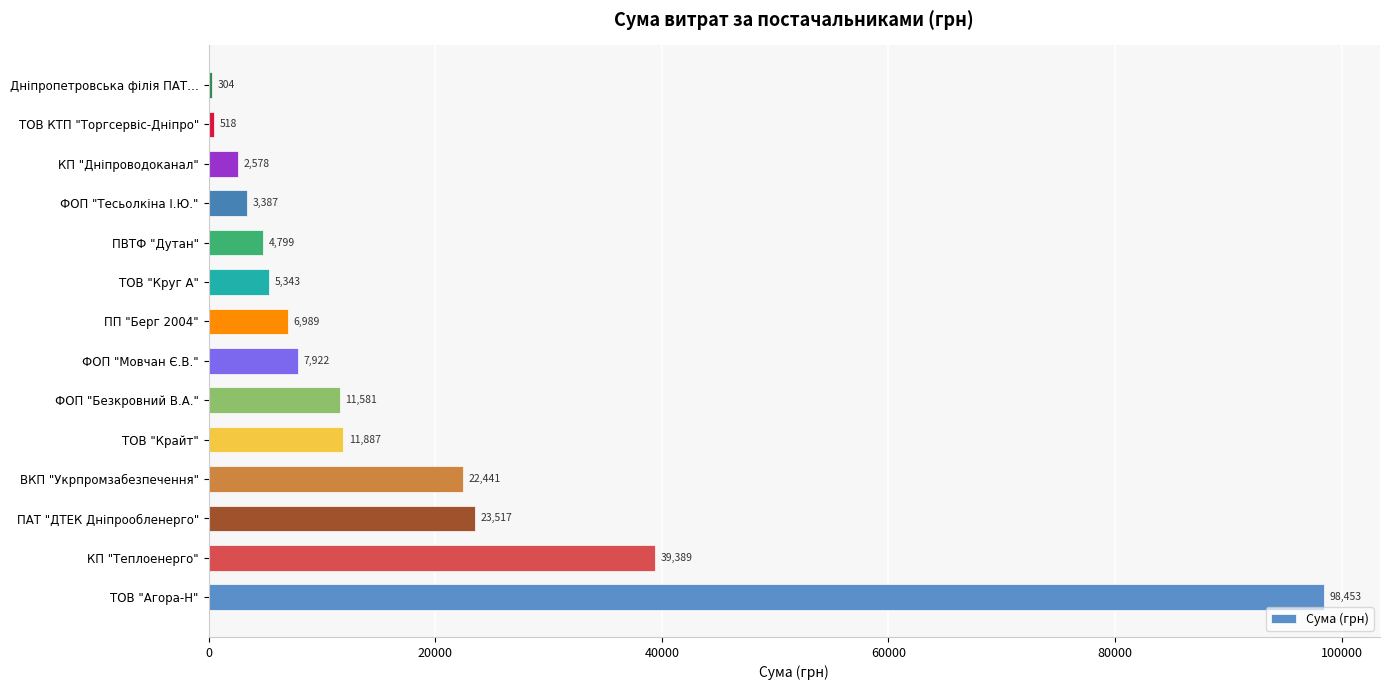

What is the greatest value displayed?

98452.6